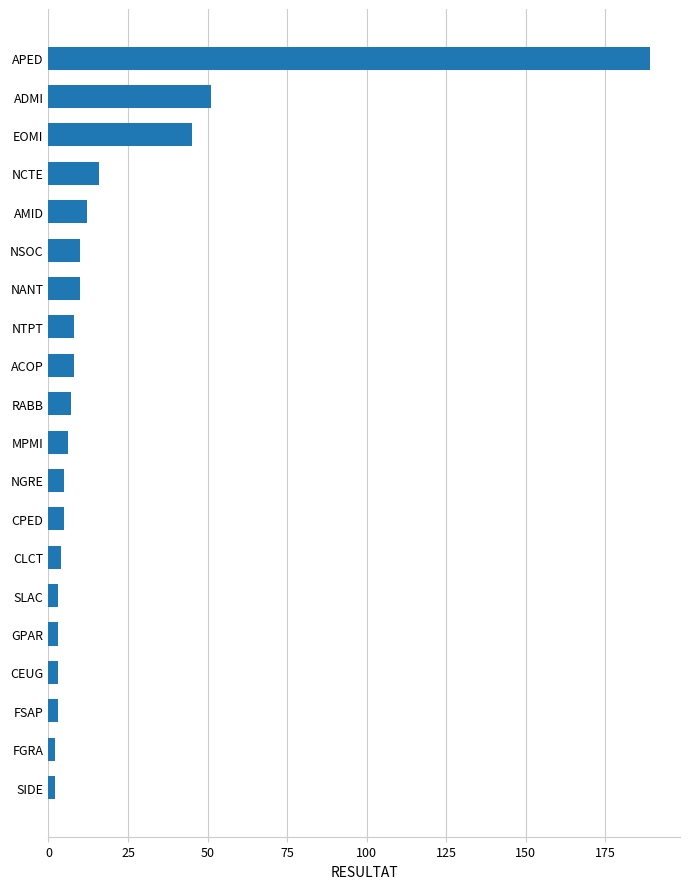

How many data points are less than 7?

10